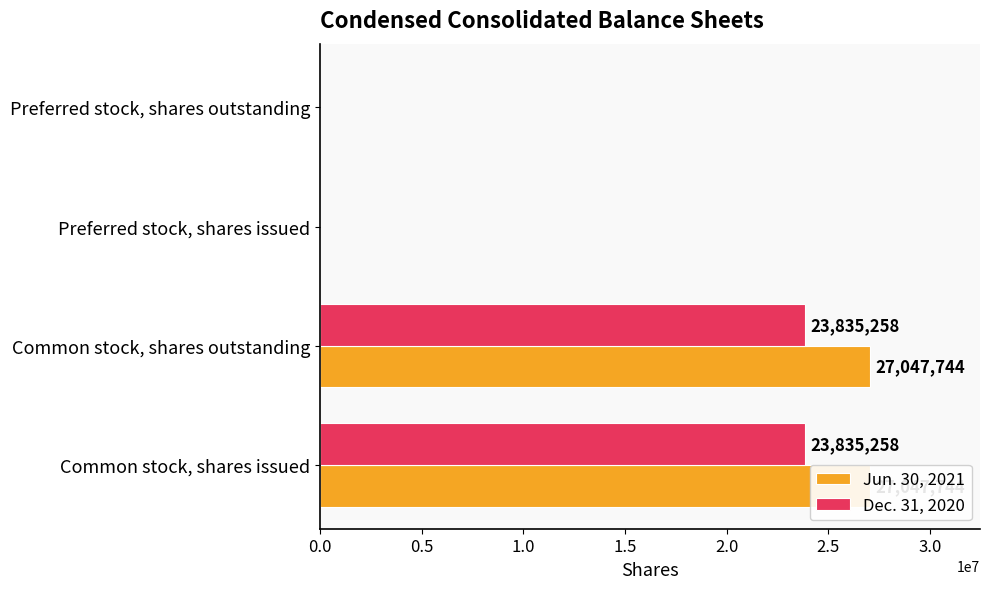

List the series in order of their peak value, highest first.

Jun. 30, 2021, Dec. 31, 2020